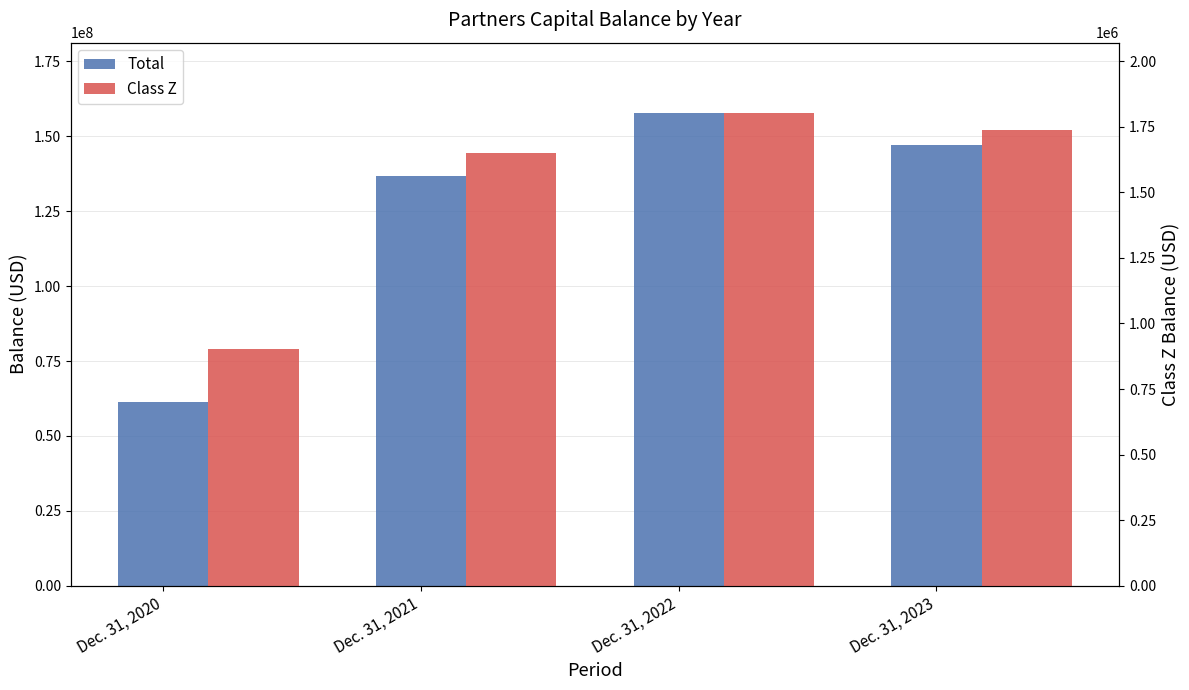

What is the smallest value displayed?

904065